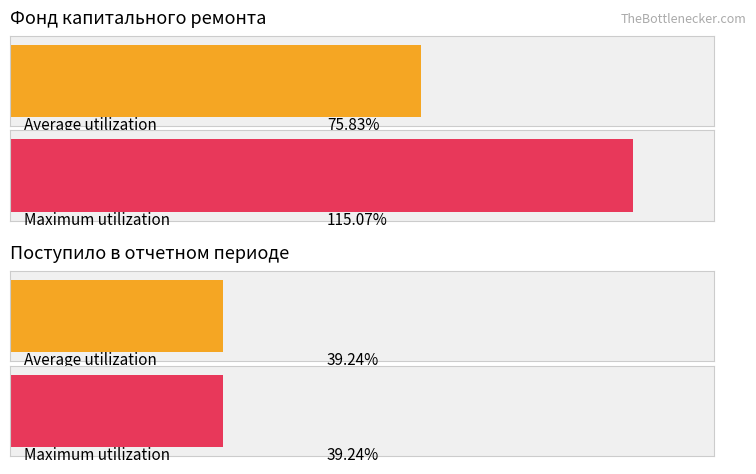

List the series in order of their overall mean, highest first.

Maximum utilization, Average utilization